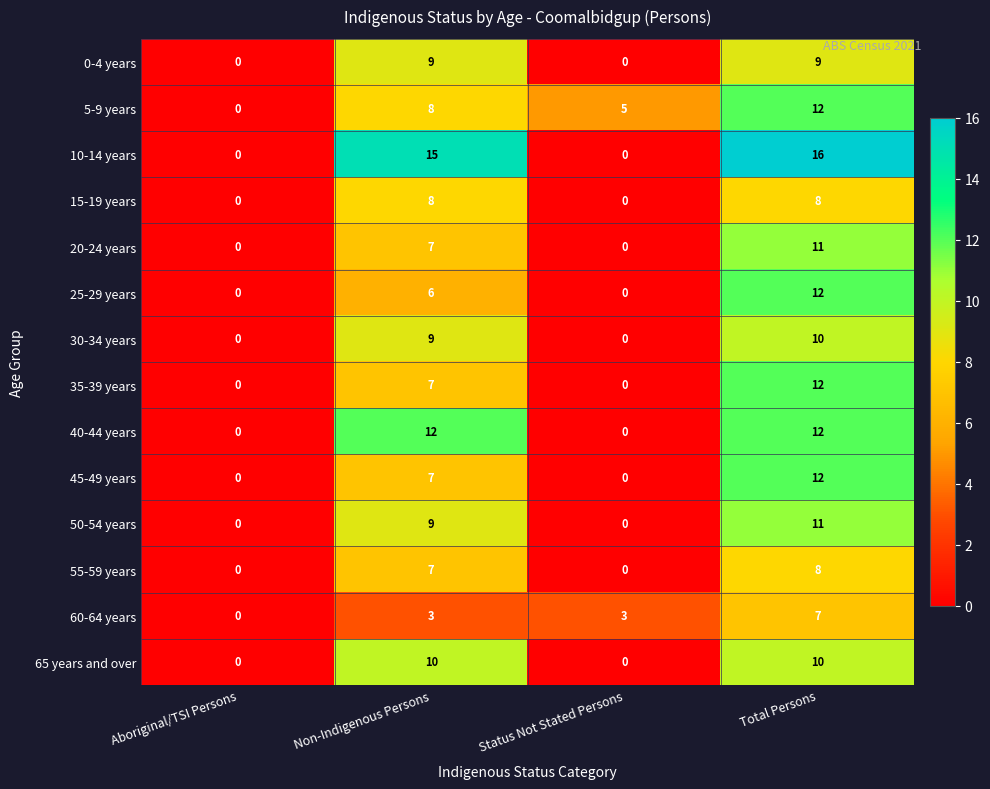

What is the total value across all series at Total Persons?

150